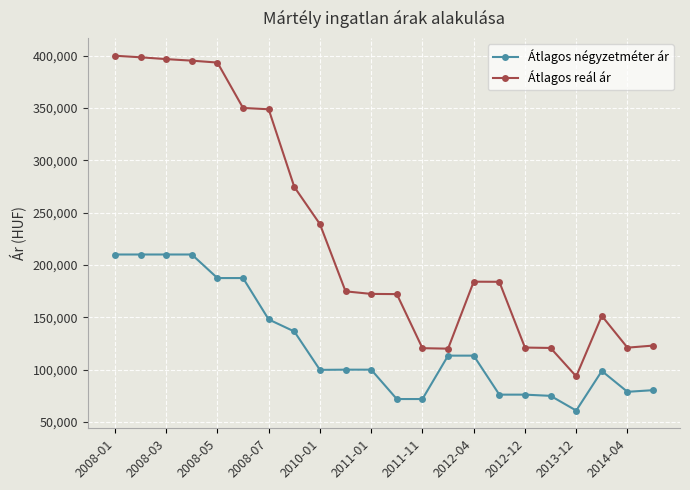

What is the average value of the Átlagos reál ár series?

229742